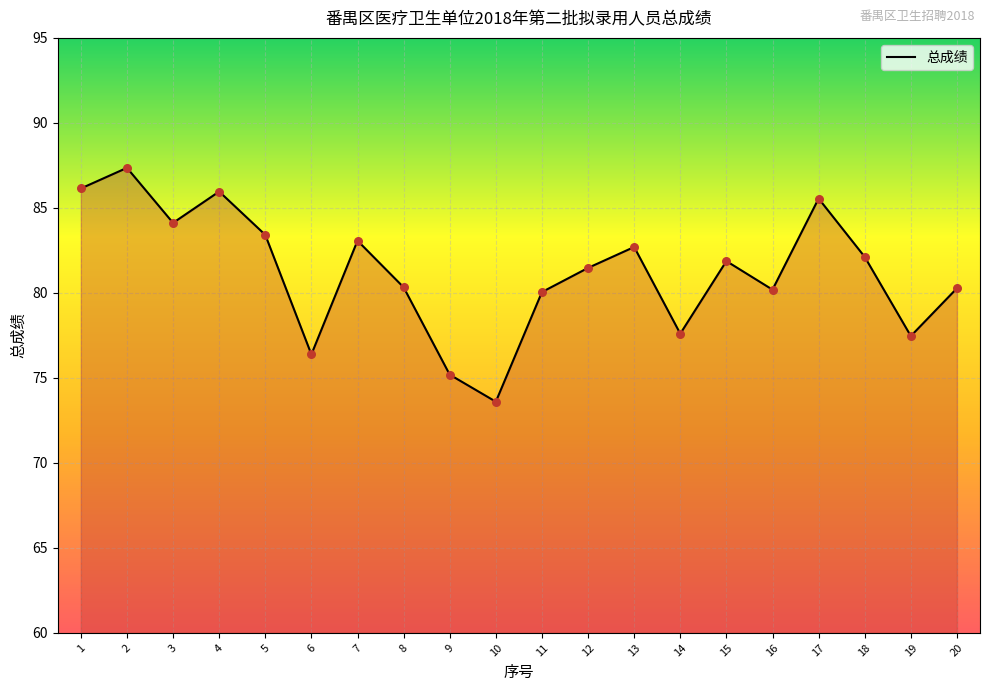

What is the change in value from 6 to 11?

+3.7